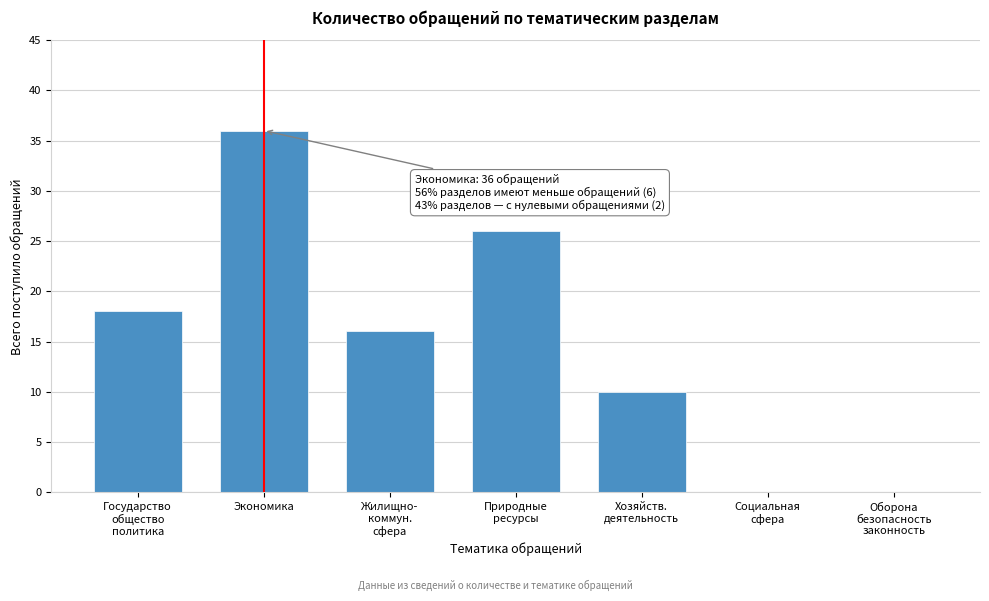

Which category has the highest value across all series?

Экономика